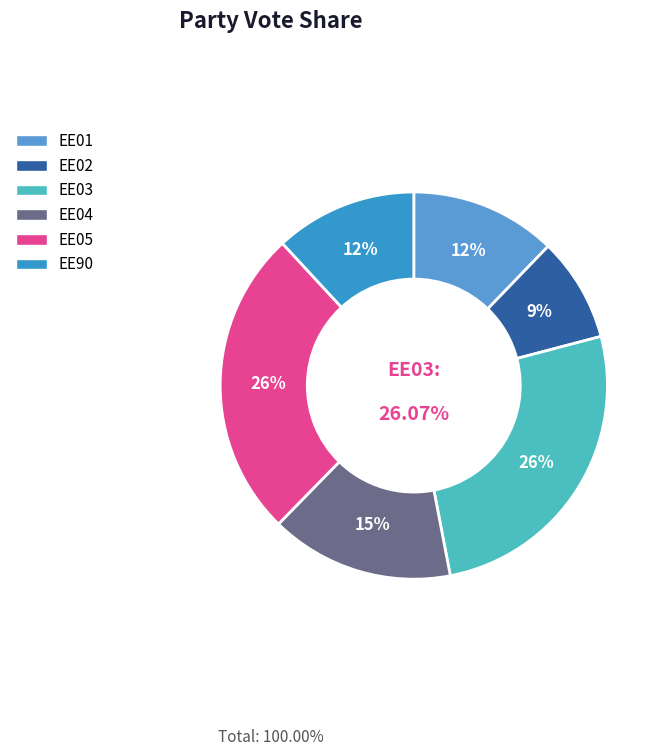

Which slice is the largest?

EE03